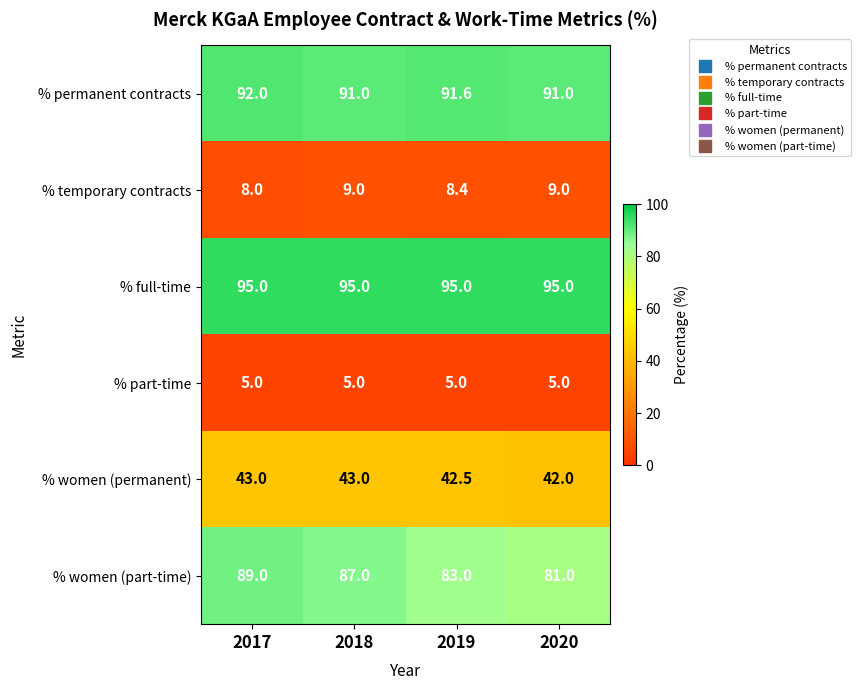

What is the total value across all series at 2018?

330.0